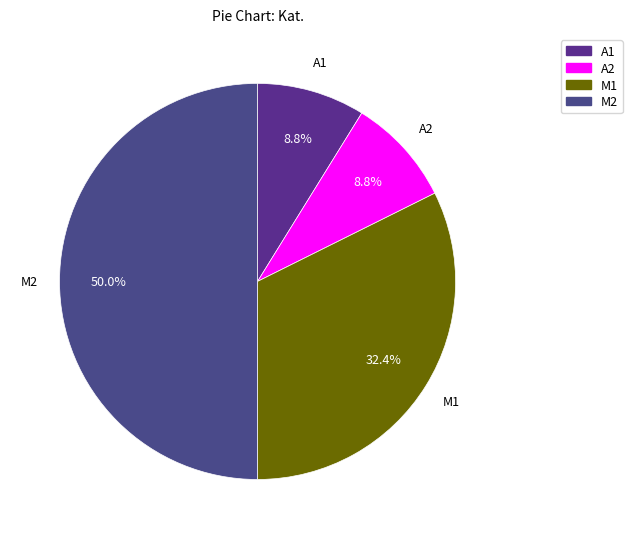

Is it true that M2 is 42% of the pie?

False